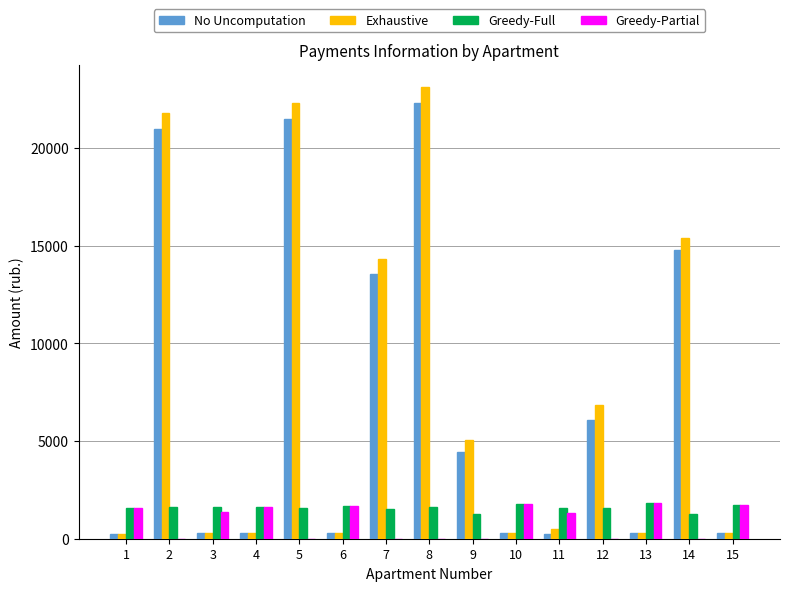

Is the value of Exhaustive at 9 greater than the value of Greedy-Partial at 9?

Yes